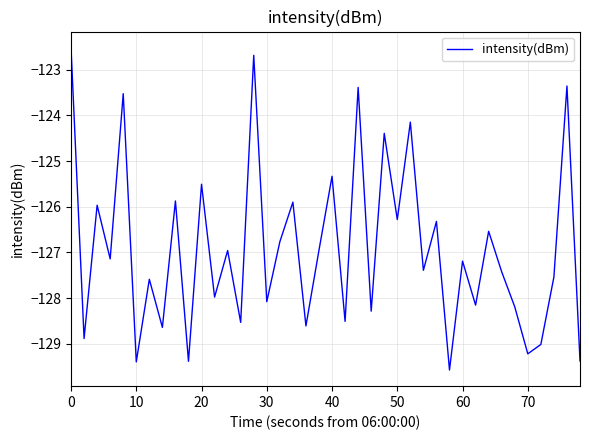

How many values exceed -127?

18